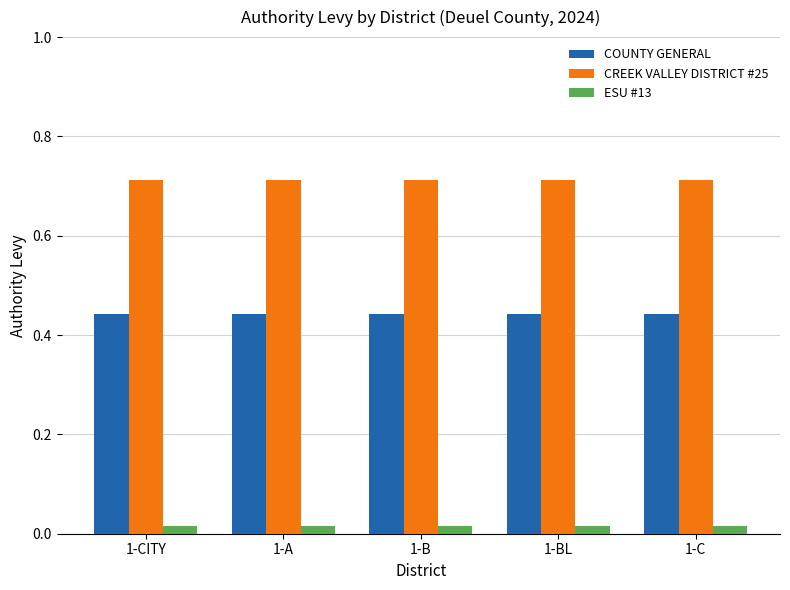

What is the sum of all COUNTY GENERAL values?

2.2